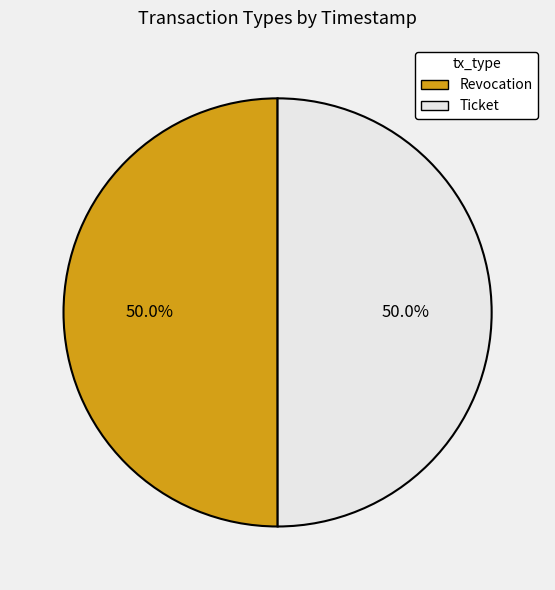

Count the number of slices in the pie.

2